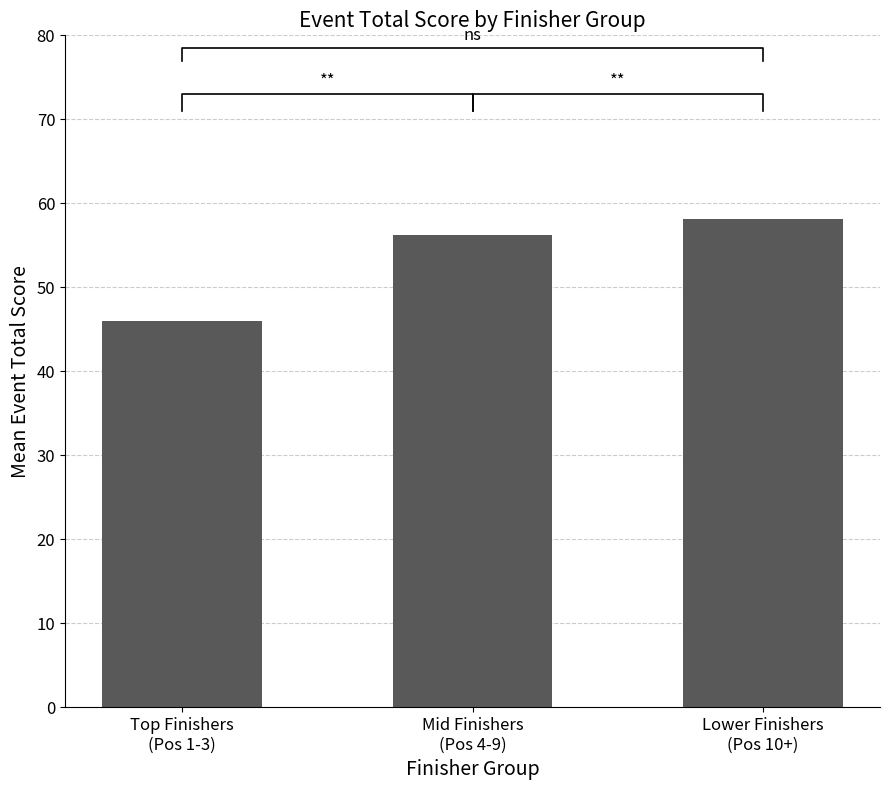

Which label corresponds to the largest value in the chart?

Lower Finishers
(Pos 10+)